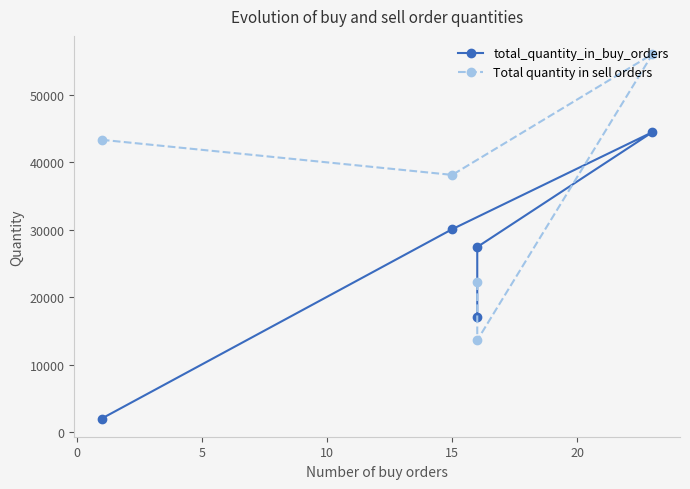

How many lines are shown in the chart?

2